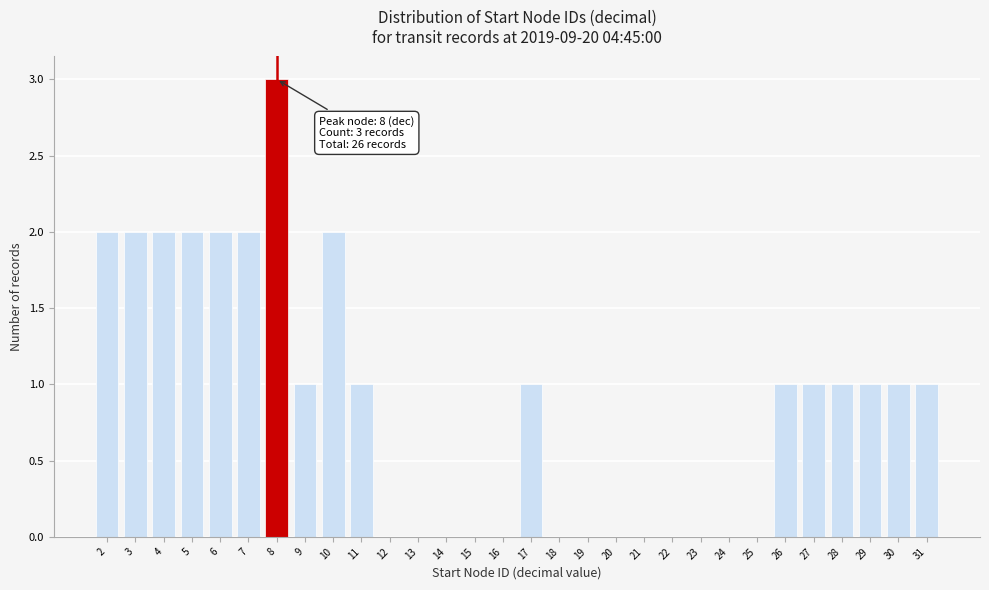

Reading left to right, extract all data points from this chart.

2=2	3=2	4=2	5=2	6=2	7=2	8=3	9=1	10=2	11=1	12=0	13=0	14=0	15=0	16=0	17=1	18=0	19=0	20=0	21=0	22=0	23=0	24=0	25=0	26=1	27=1	28=1	29=1	30=1	31=1